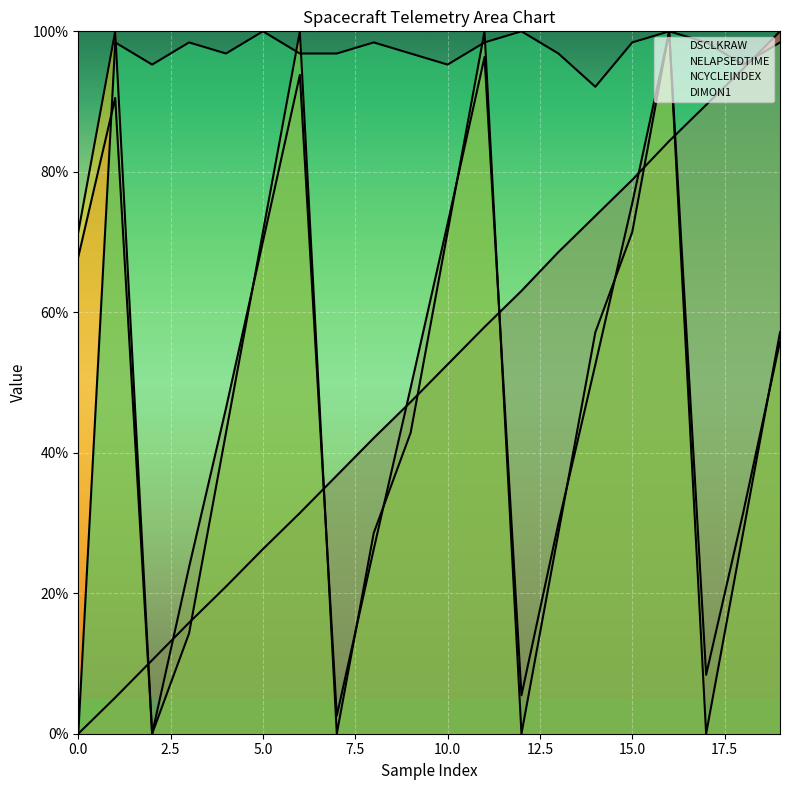

How many values in the DIMON1 series are below 98?

10